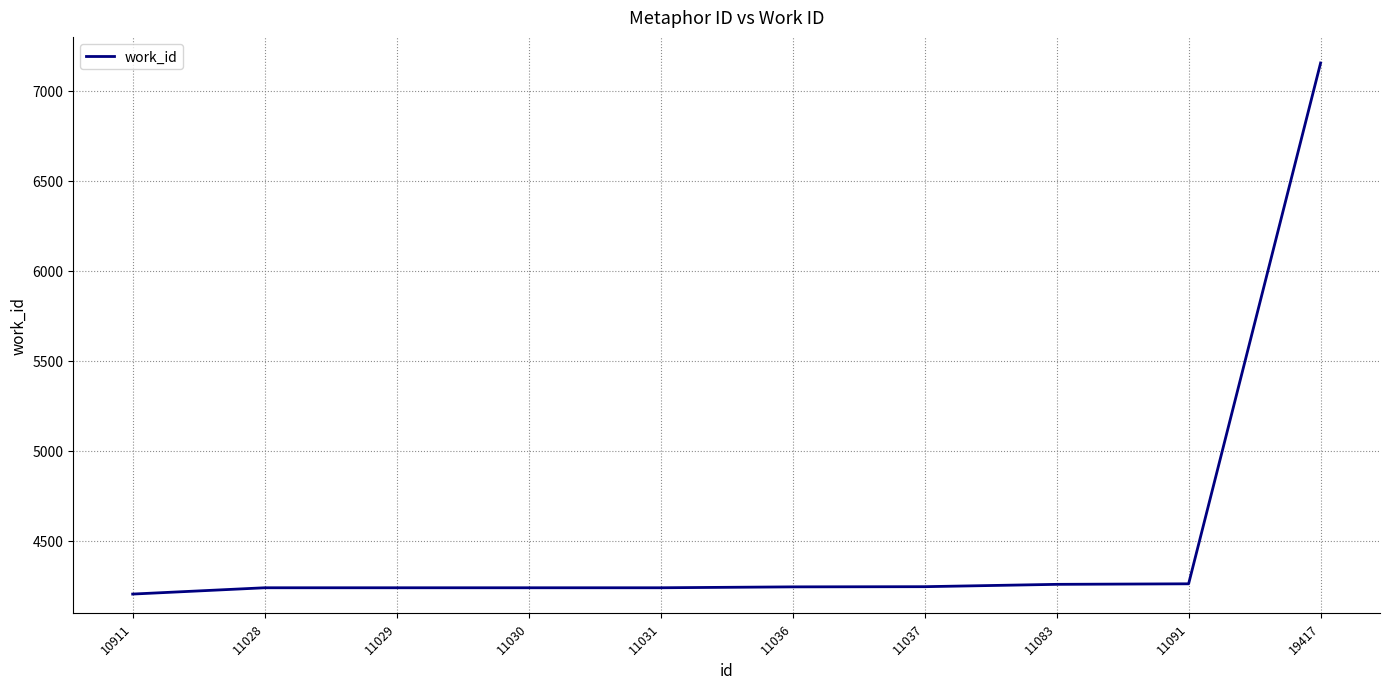

What is the ratio of the value at 11028 to the value at 11091?

1.0